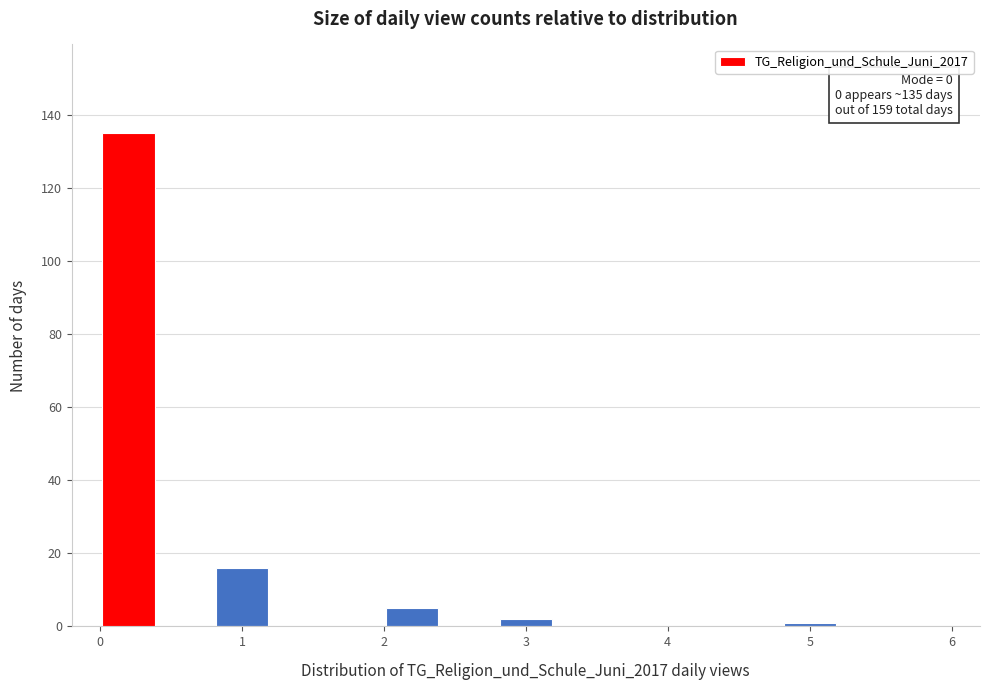

Over which range of the x-axis is the bar tallest?

0.0 to 0.4